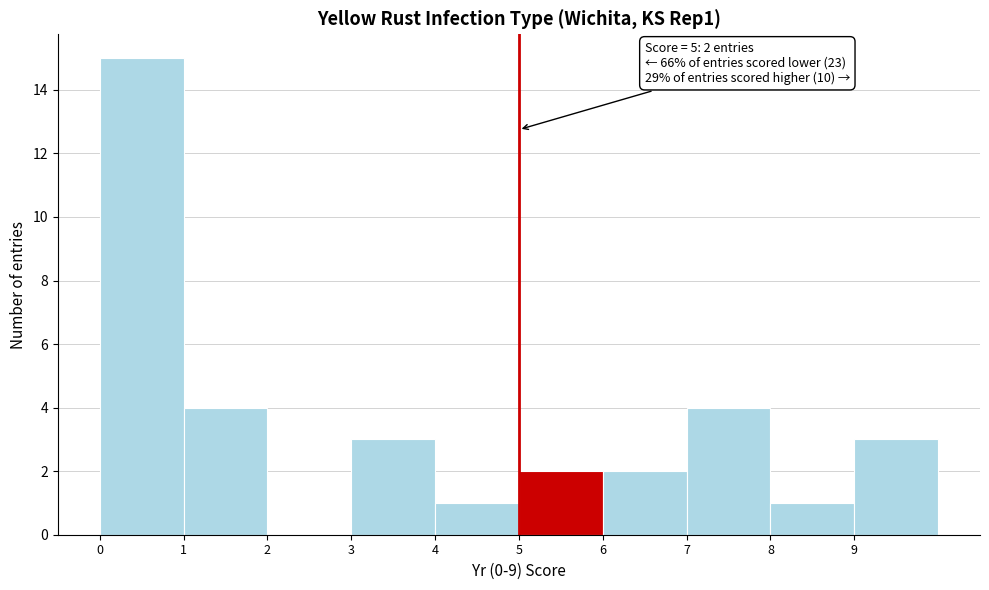

Over which range of the x-axis is the bar tallest?

0 to 1